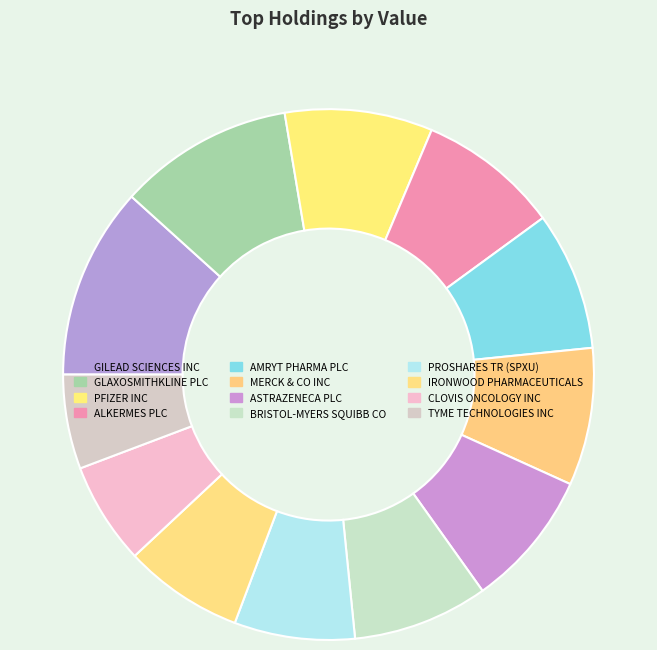

Count the number of slices in the pie.

12